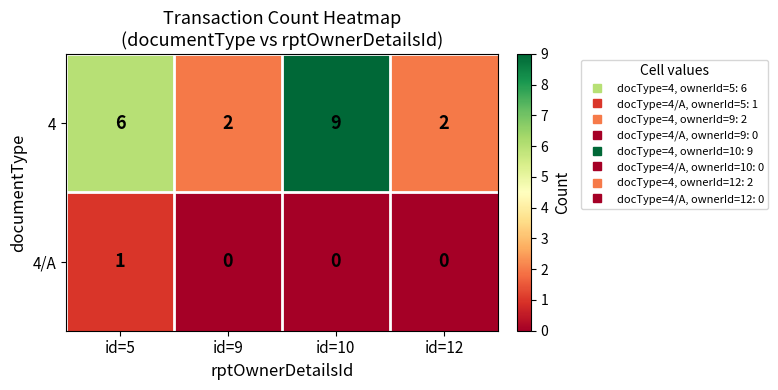

At id=9, list the series in order from smallest to largest.

4/A, 4